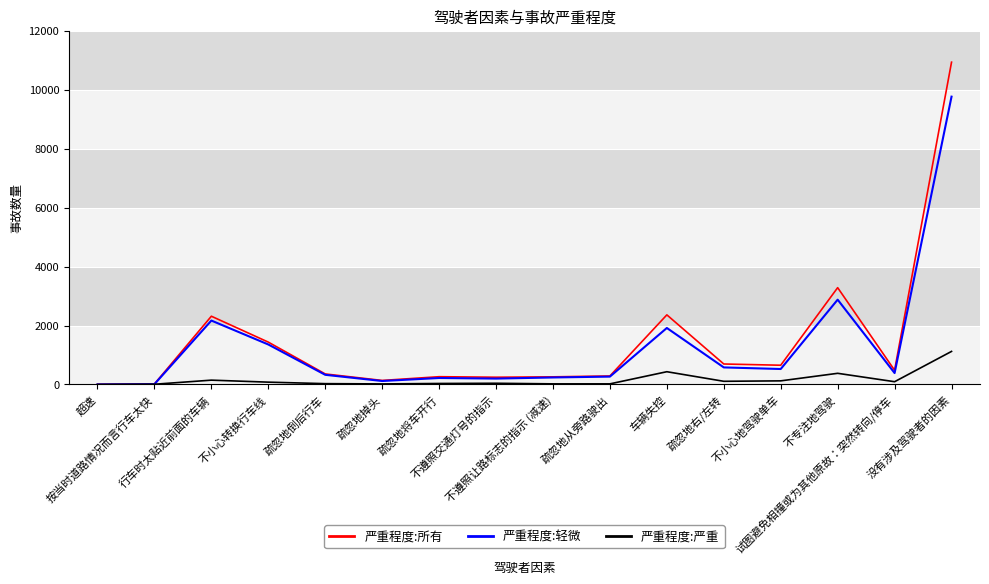

Which series has the largest range (max minus min)?

严重程度:所有